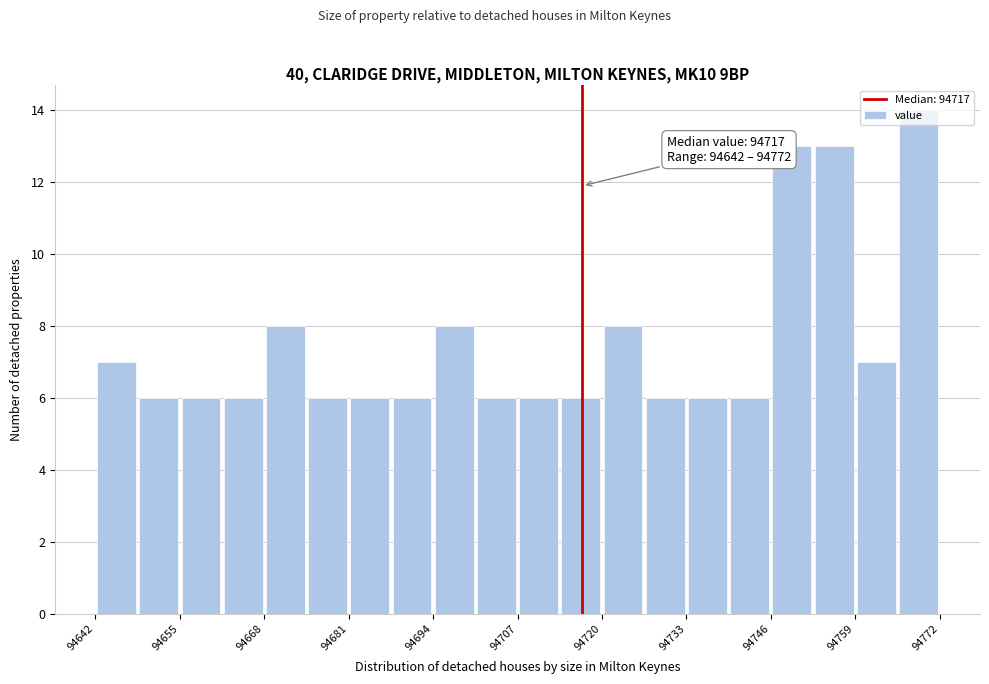

Around what value on the x-axis is the tallest bar? Give the approximate position of its centre, as read against the axis.

94768